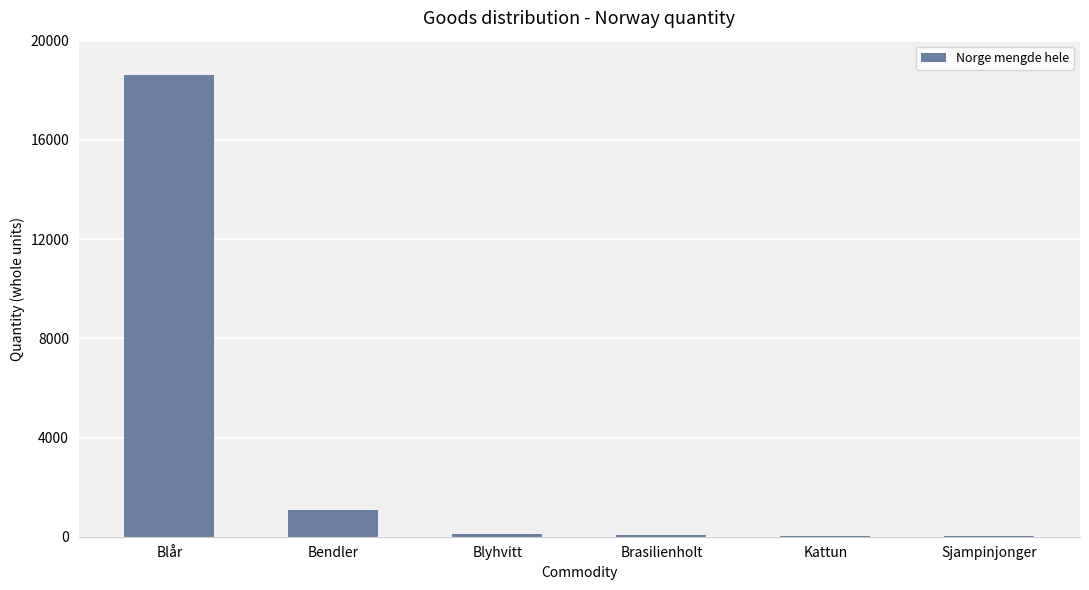

At which category does the chart reach its peak across all series?

Blår